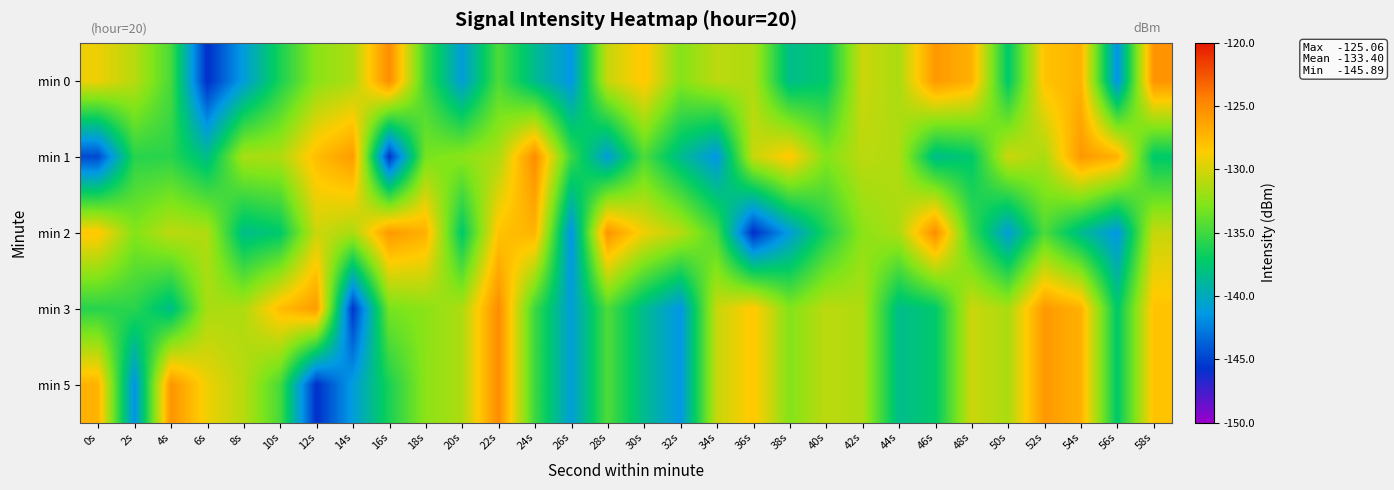

Reading left to right, extract all data points from this chart.

min 0: 0s=-129.2	2s=-131.0	4s=-134.7	6s=-145.9	8s=-141.1	10s=-136.3	12s=-132.5	14s=-131.4	16s=-125.1	18s=-135.1	20s=-141.0	22s=-134.6	24s=-138.5	26s=-141.5	28s=-130.5	30s=-128.3	32s=-132.7	34s=-130.9	36s=-131.3	38s=-138.4	40s=-137.4	42s=-130.3	44s=-131.5	46s=-125.7	48s=-127.1	50s=-137.4	52s=-128.1	54s=-127.2	56s=-141.7	58s=-125.5
min 1: 0s=-144.7	2s=-135.8	4s=-135.7	6s=-138.4	8s=-131.5	10s=-131.3	12s=-127.8	14s=-125.9	16s=-145.6	18s=-133.2	20s=-132.5	22s=-131.4	24s=-125.1	26s=-135.1	28s=-141.0	30s=-134.6	32s=-138.5	34s=-141.5	36s=-130.5	38s=-128.3	40s=-132.7	42s=-130.9	44s=-131.3	46s=-138.4	48s=-137.4	50s=-130.3	52s=-131.5	54s=-125.7	56s=-127.1	58s=-137.4
min 2: 0s=-128.3	2s=-132.7	4s=-130.9	6s=-131.3	8s=-138.4	10s=-137.4	12s=-130.3	14s=-131.5	16s=-125.7	18s=-127.1	20s=-137.4	22s=-128.1	24s=-127.2	26s=-141.7	28s=-125.5	30s=-129.2	32s=-131.0	34s=-134.7	36s=-145.9	38s=-141.1	40s=-136.3	42s=-132.5	44s=-131.4	46s=-125.1	48s=-135.1	50s=-141.0	52s=-134.6	54s=-138.5	56s=-141.5	58s=-130.5
min 3: 0s=-135.8	2s=-135.7	4s=-138.4	6s=-131.5	8s=-131.3	10s=-127.8	12s=-125.9	14s=-145.6	16s=-133.2	18s=-132.5	20s=-131.4	22s=-125.1	24s=-135.1	26s=-141.0	28s=-134.6	30s=-138.5	32s=-141.5	34s=-130.5	36s=-128.3	38s=-132.7	40s=-130.9	42s=-131.3	44s=-138.4	46s=-137.4	48s=-130.3	50s=-131.5	52s=-125.7	54s=-127.1	56s=-137.4	58s=-128.1
min 5: 0s=-127.2	2s=-141.7	4s=-125.5	6s=-129.2	8s=-131.0	10s=-134.7	12s=-145.9	14s=-141.1	16s=-136.3	18s=-132.5	20s=-131.4	22s=-125.1	24s=-135.1	26s=-141.0	28s=-134.6	30s=-138.5	32s=-141.5	34s=-130.5	36s=-128.3	38s=-132.7	40s=-130.9	42s=-131.3	44s=-138.4	46s=-137.4	48s=-130.3	50s=-131.5	52s=-125.7	54s=-127.1	56s=-137.4	58s=-128.1